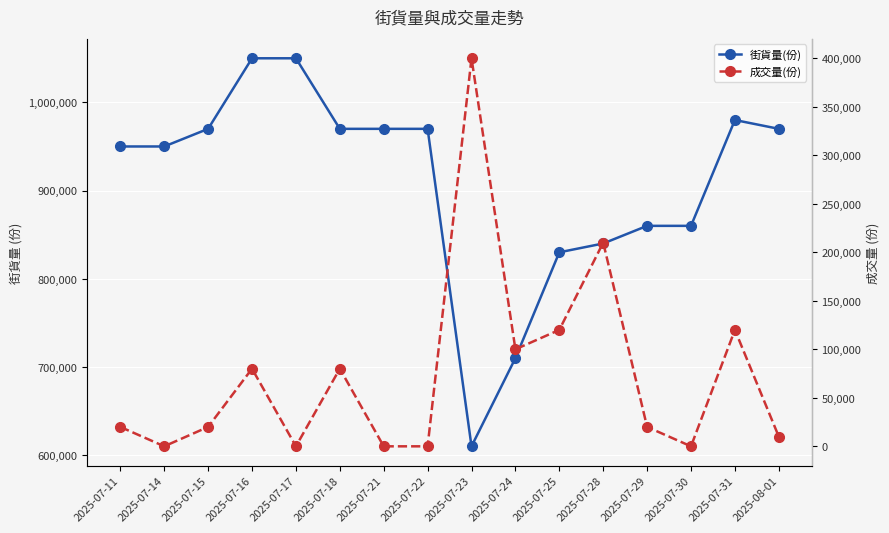

The 街貨量(份) series shows 1364569 at 2025-07-22. True or false?

False